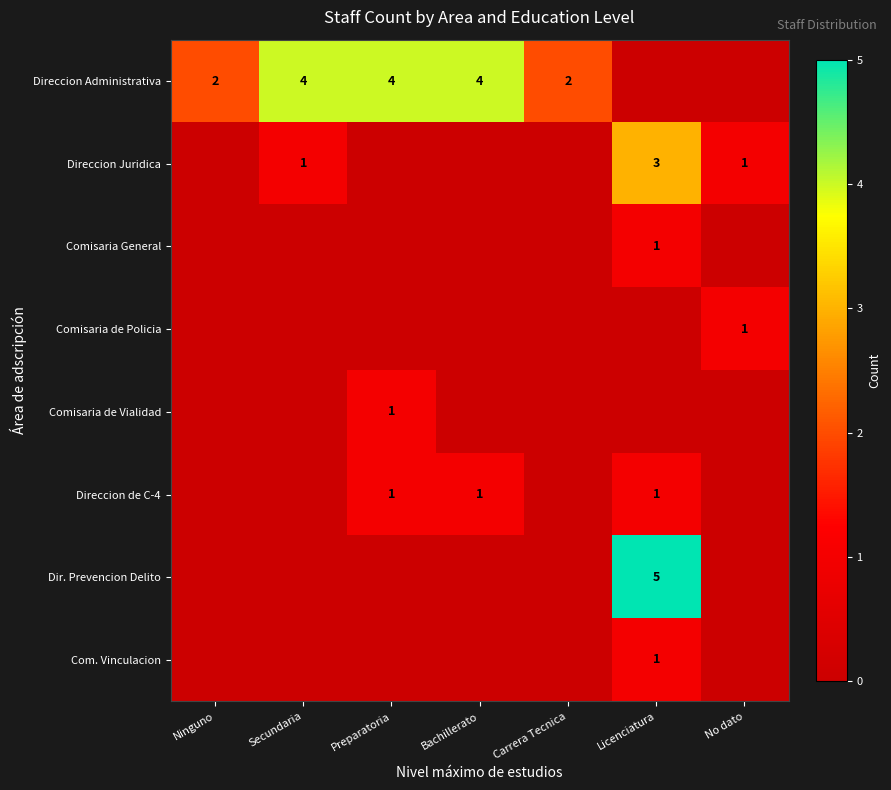

The value of Direccion de C-4 at Preparatoria is 1. True or false?

True